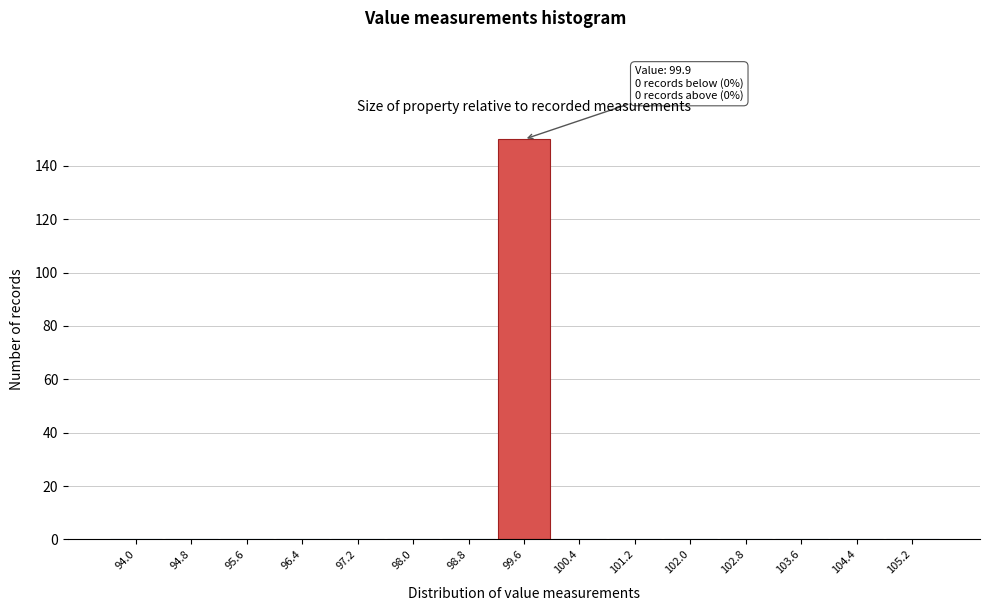

Reading left to right, transcribe all the data shown in this chart.

94.0=0	94.8=0	95.6=0	96.4=0	97.2=0	98.0=0	98.8=0	99.6=150	100.4=0	101.2=0	102.0=0	102.8=0	103.6=0	104.4=0	105.2=0